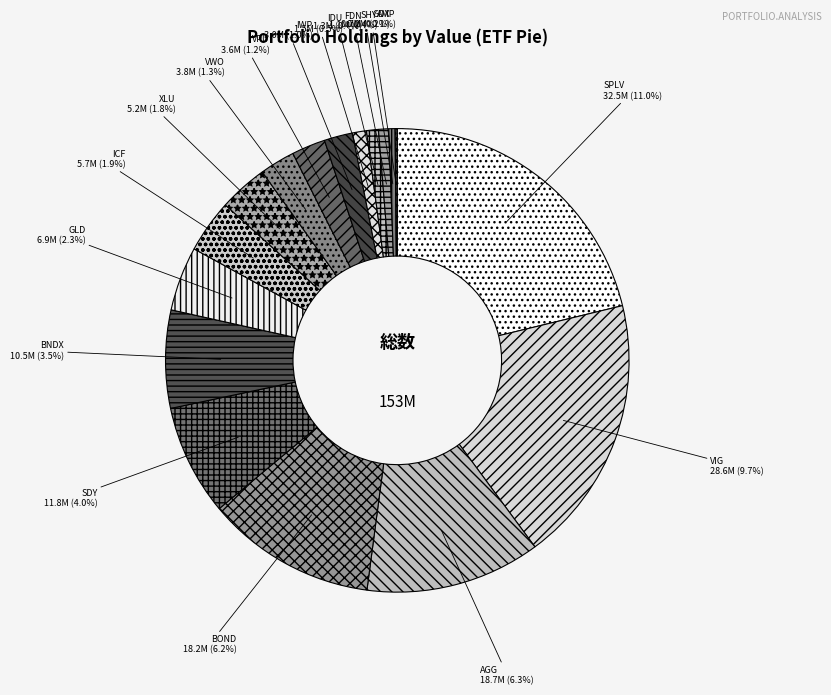

How many slices are in this pie chart?

17